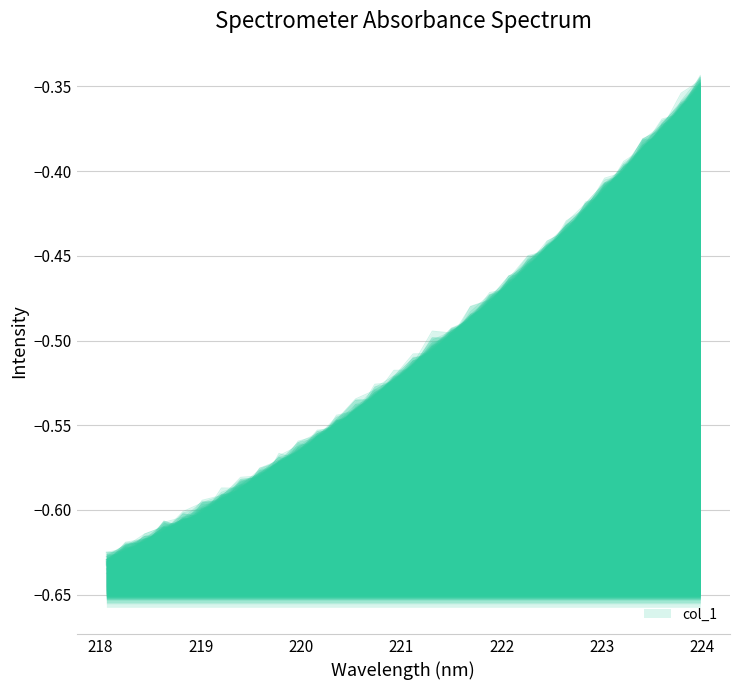

How many categories are shown in the chart?

32